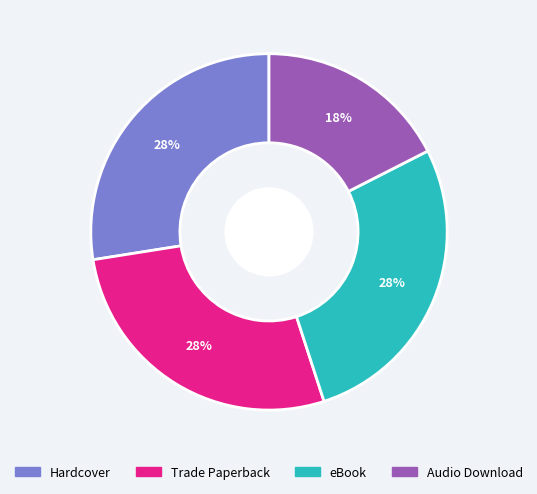

To the nearest percent, what is the difference between the largest and smallest slice percentages?

10%